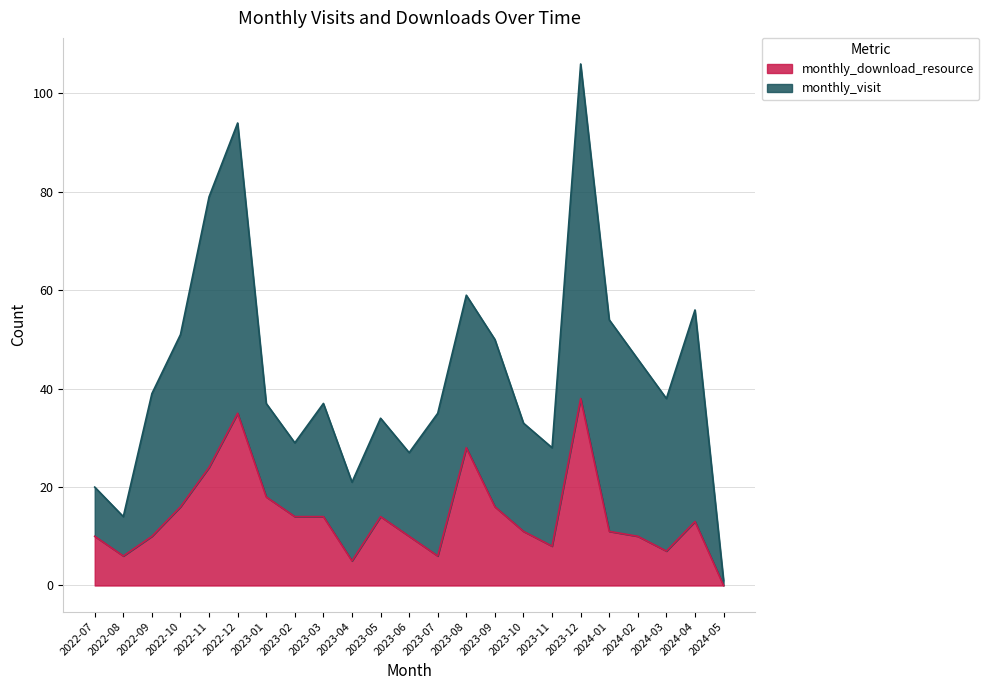

What is the maximum value for monthly_download_resource?

38